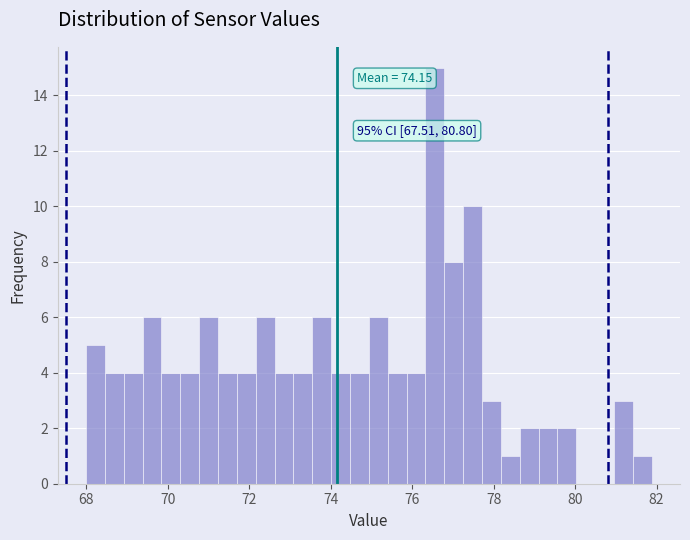

Read against the x-axis, roughly where is the centre of the tallest bar?

76.6